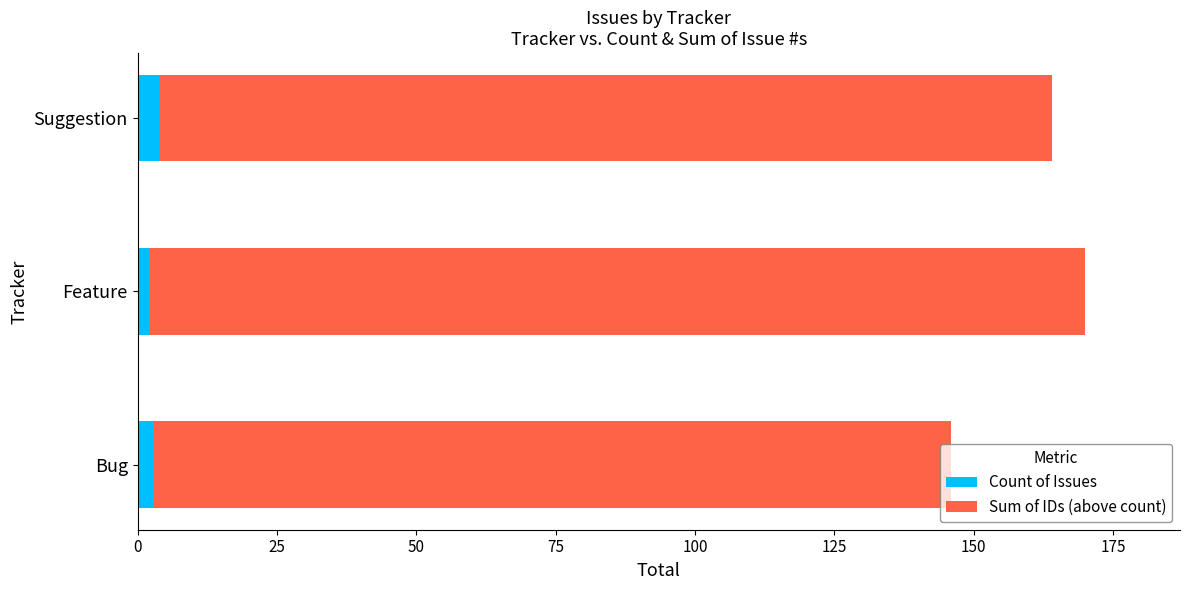

What is the sum of all Count of Issues values?

9